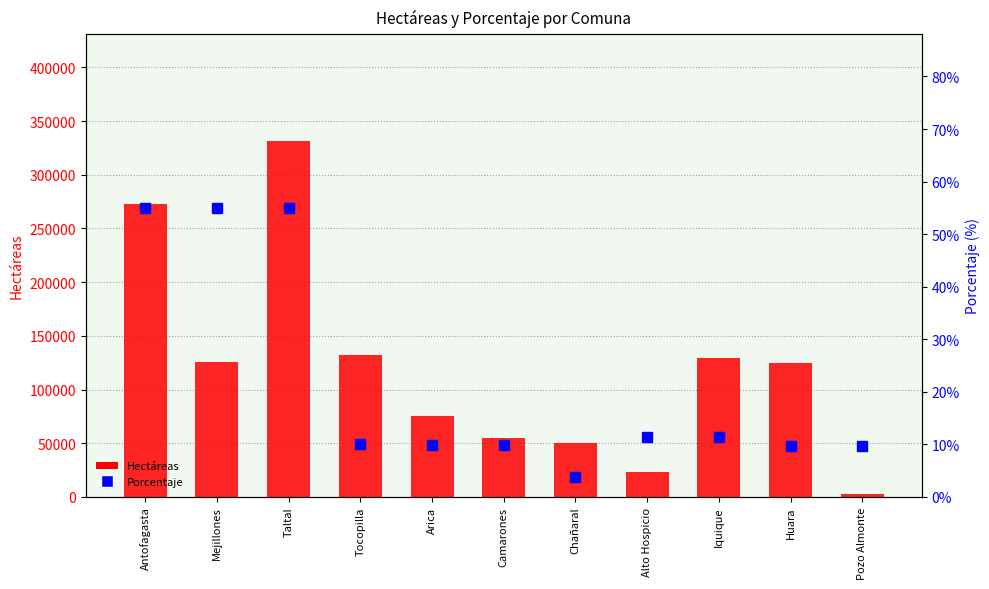

What is the minimum value for Porcentaje?

3.8